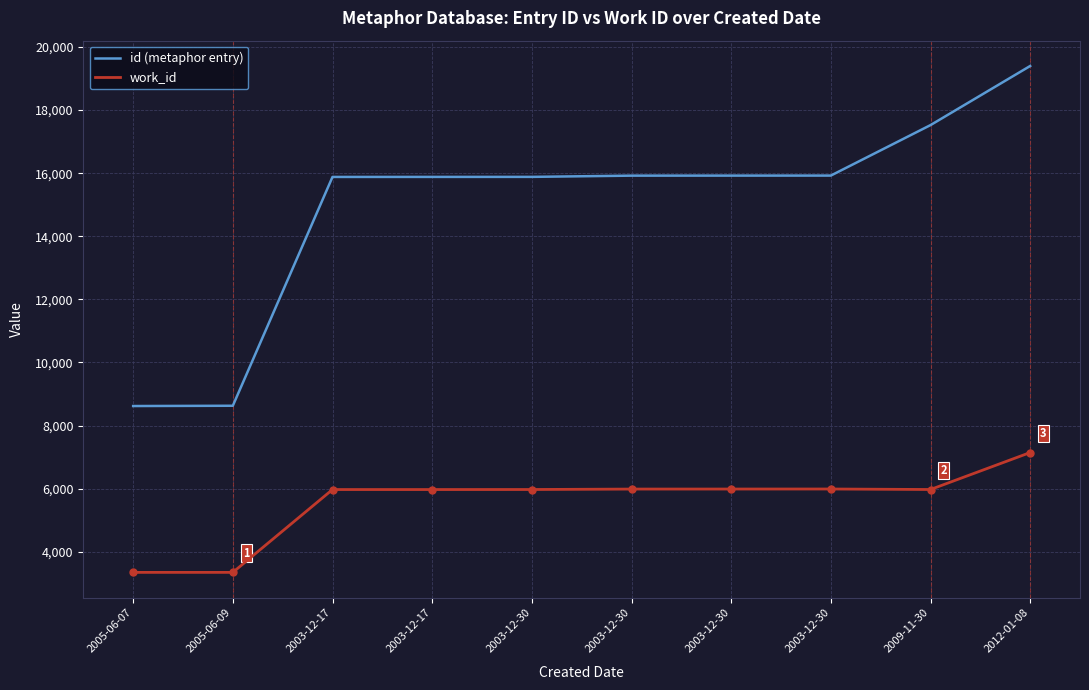

Which series has the largest total across all categories?

id (metaphor entry)